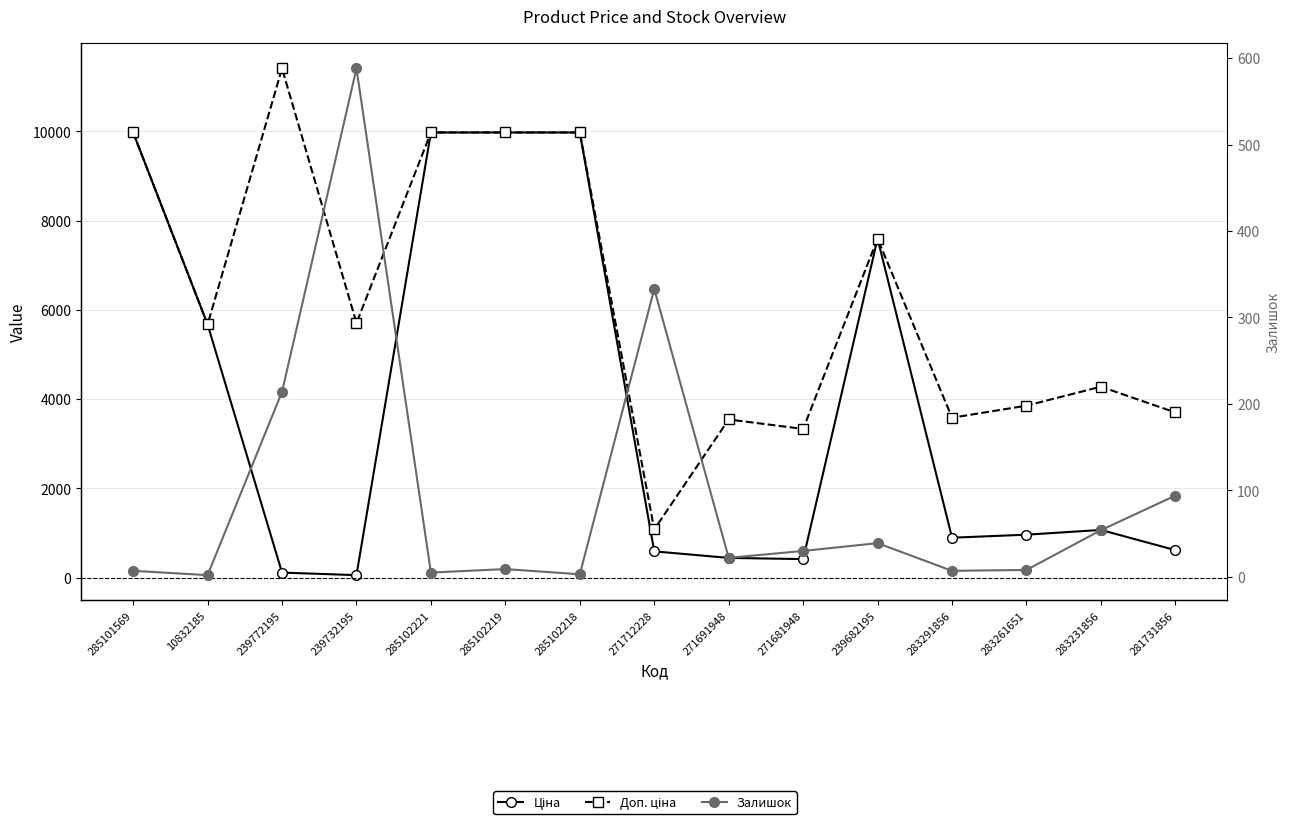

True or false: Ціна has more than 1 points higher than both neighbors.

True